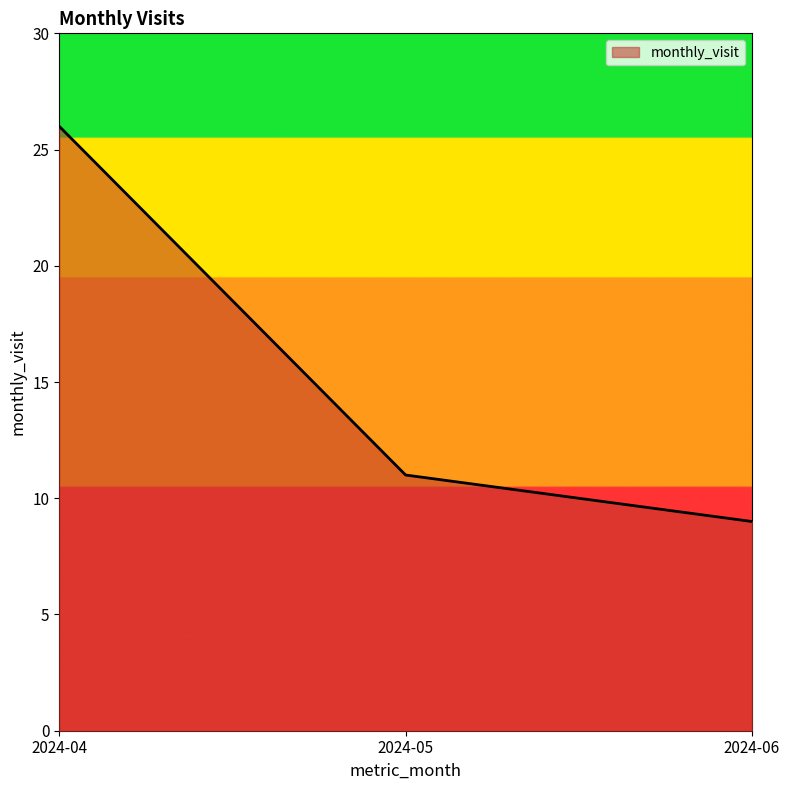

Reading left to right, what are all the values shown in this chart?

26	11	9